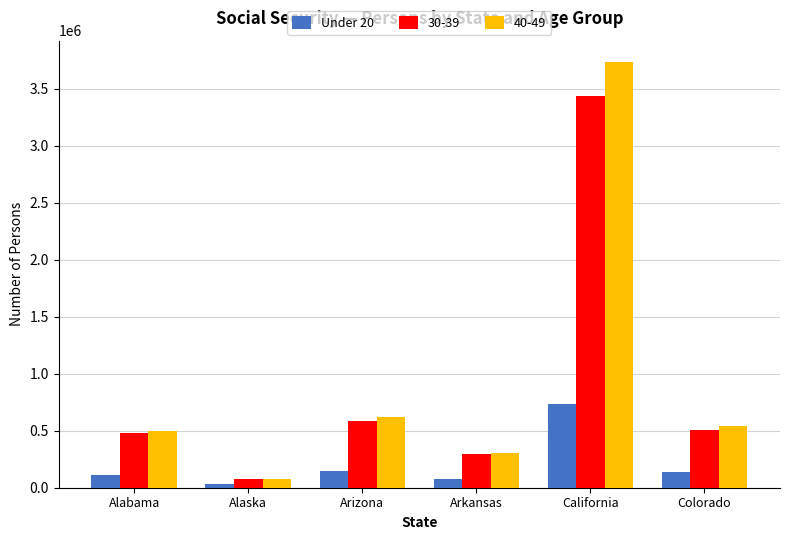

List the series in order of their peak value, lowest first.

Under 20, 30-39, 40-49